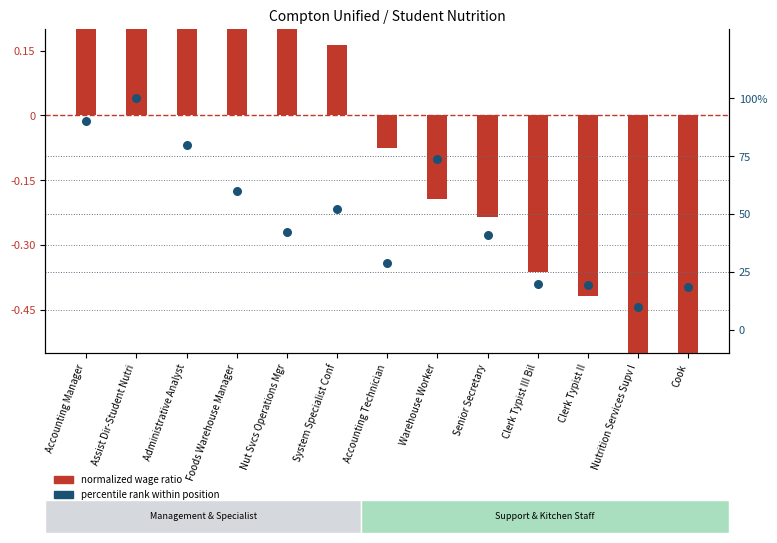

Is the value of percentile rank within position at System Specialist Conf greater than the value of normalized wages (ratio) at Cook?

Yes